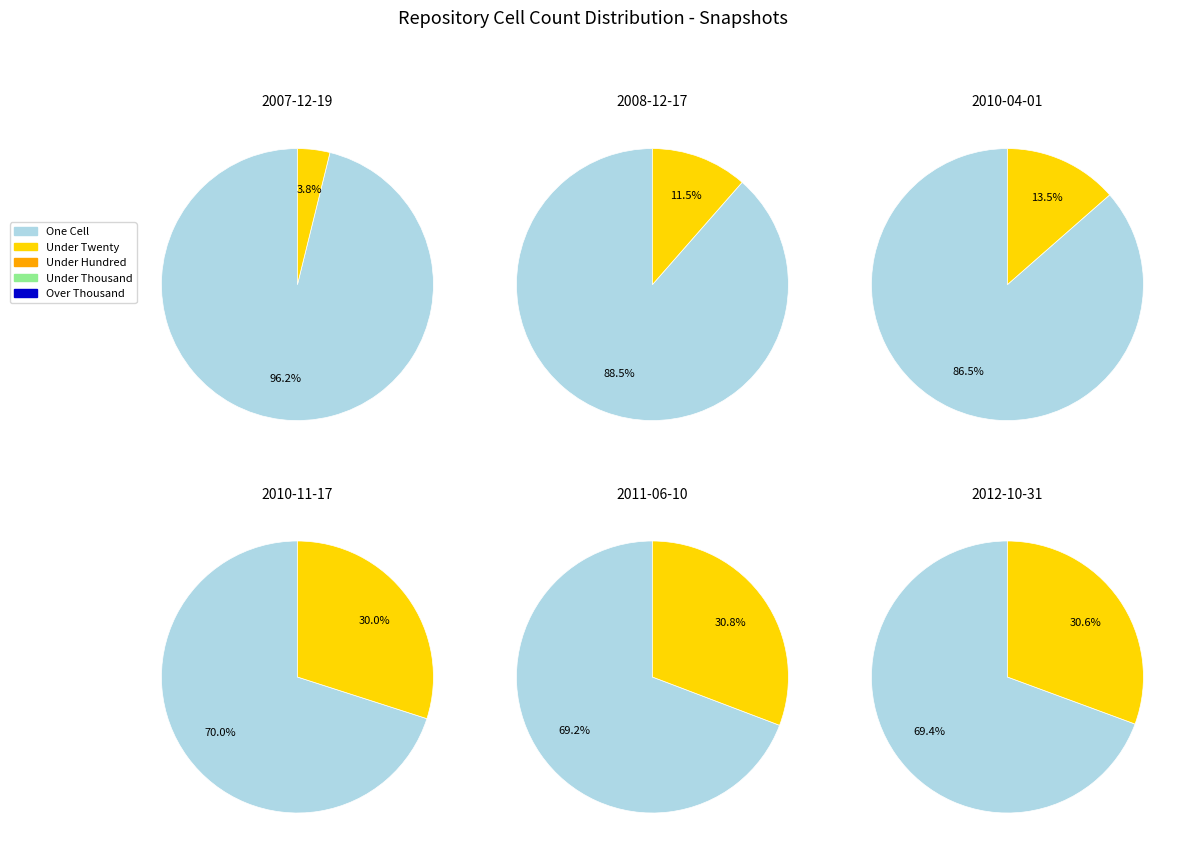

How many slices are in this pie chart?

12